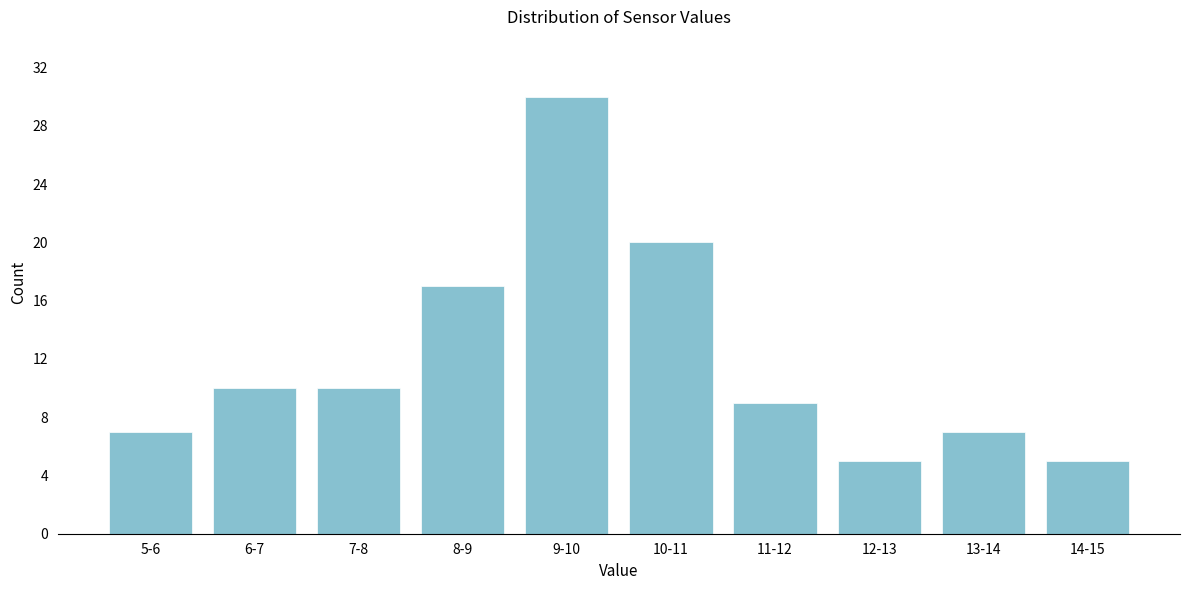

Reading right to left, extract all data points from this chart.

5	7	5	9	20	30	17	10	10	7